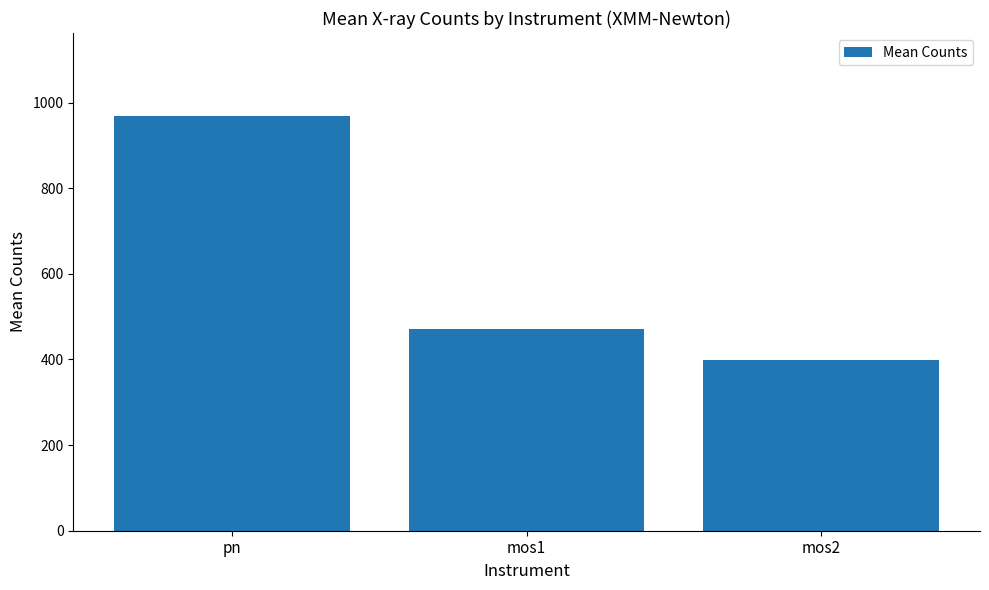

Reading right to left, extract all data points from this chart.

mos2=399.6	mos1=470.9	pn=968.7